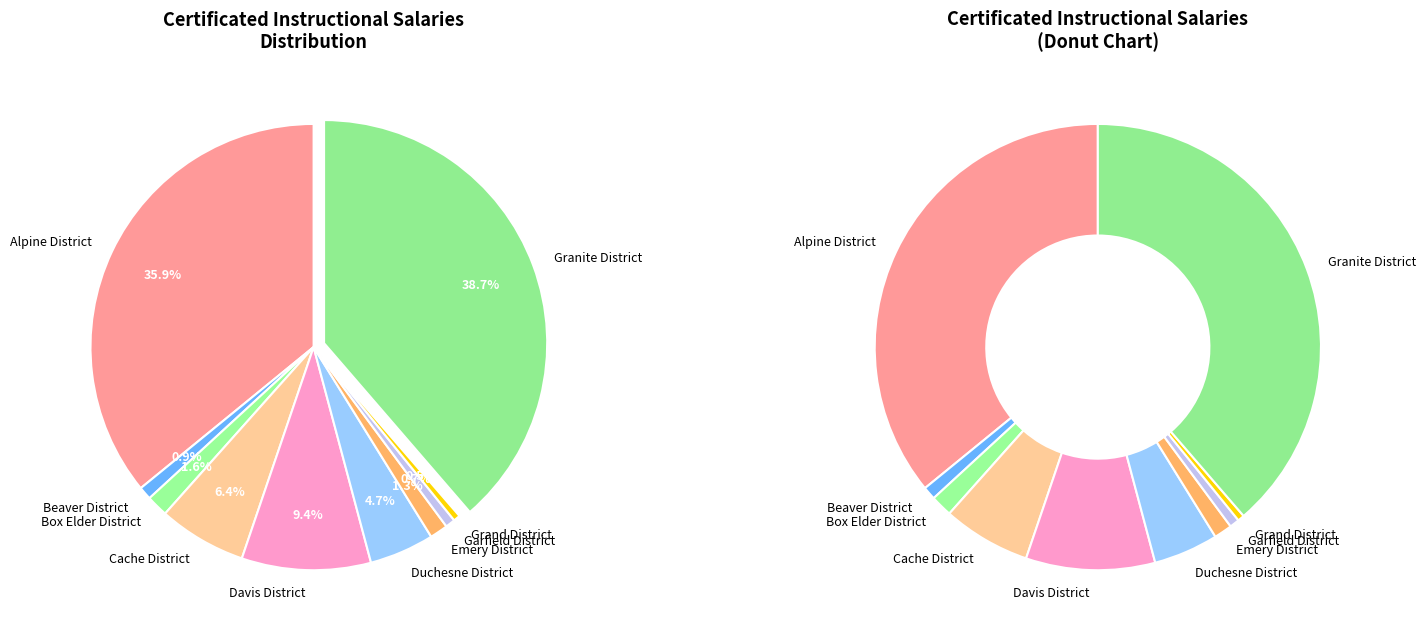

How many slices are in this pie chart?

10